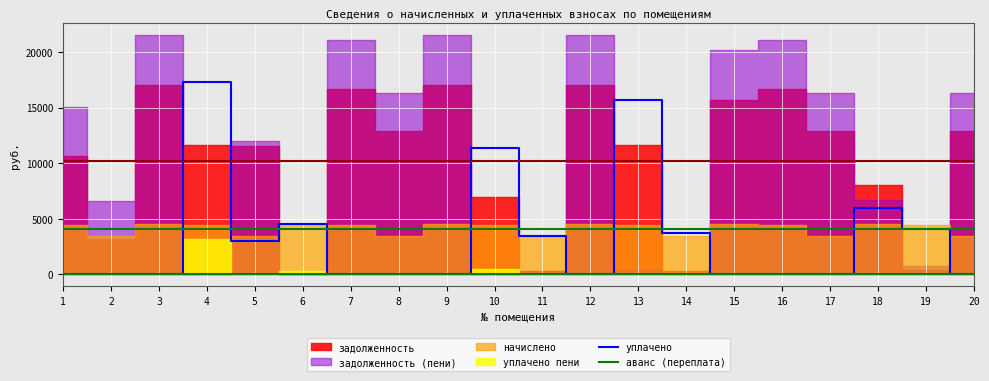

True or false: уплачено and аванс (переплата) intersect in this chart.

False